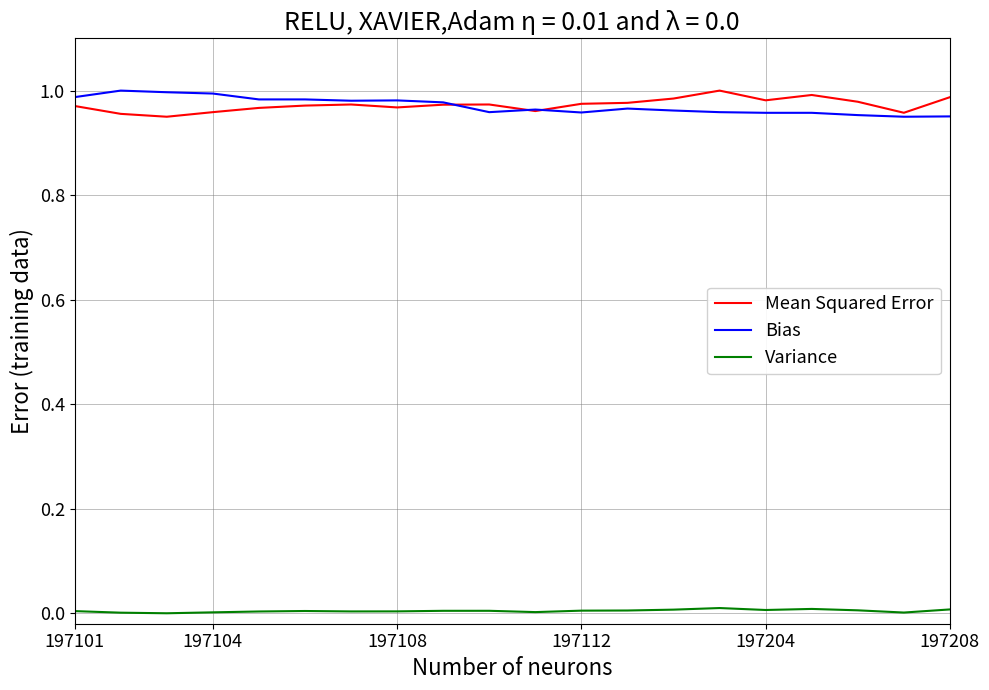

True or false: Bias and Variance intersect in this chart.

False